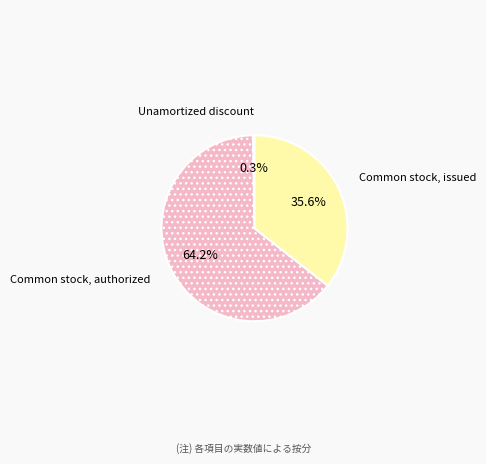

Is it true that Common stock, authorized is 64% of the pie?

True